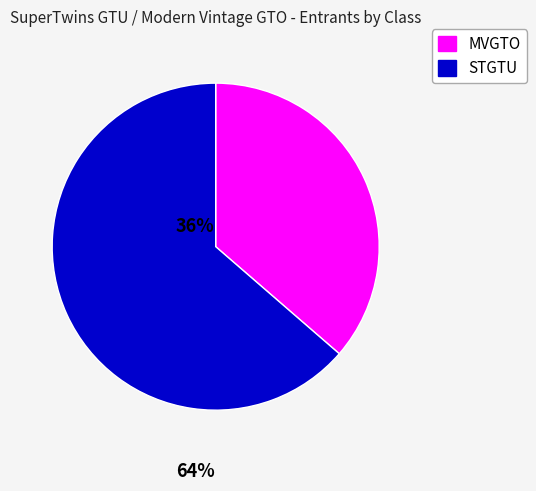

The MVGTO slice represents 36% of the pie. True or false?

True